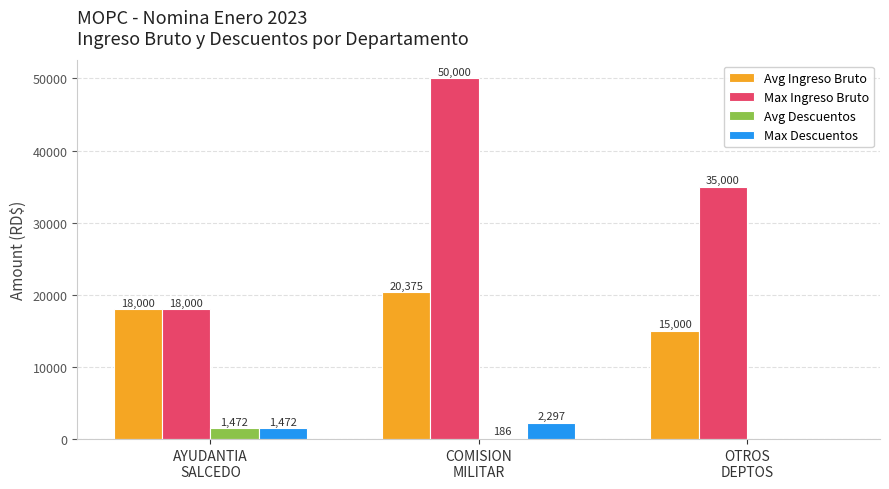

Which series has the largest total across all categories?

Max Ingreso Bruto